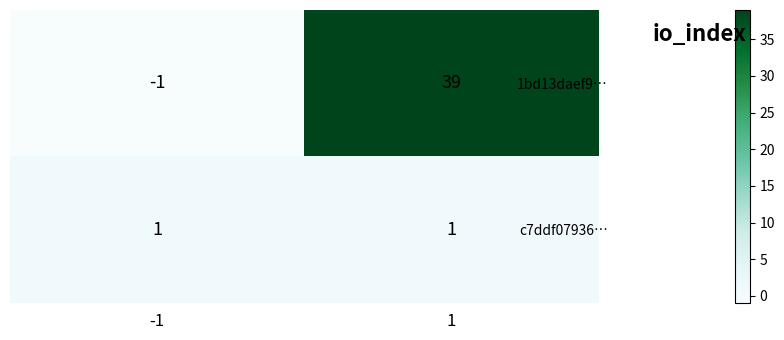

What is the maximum value shown in the chart?

39